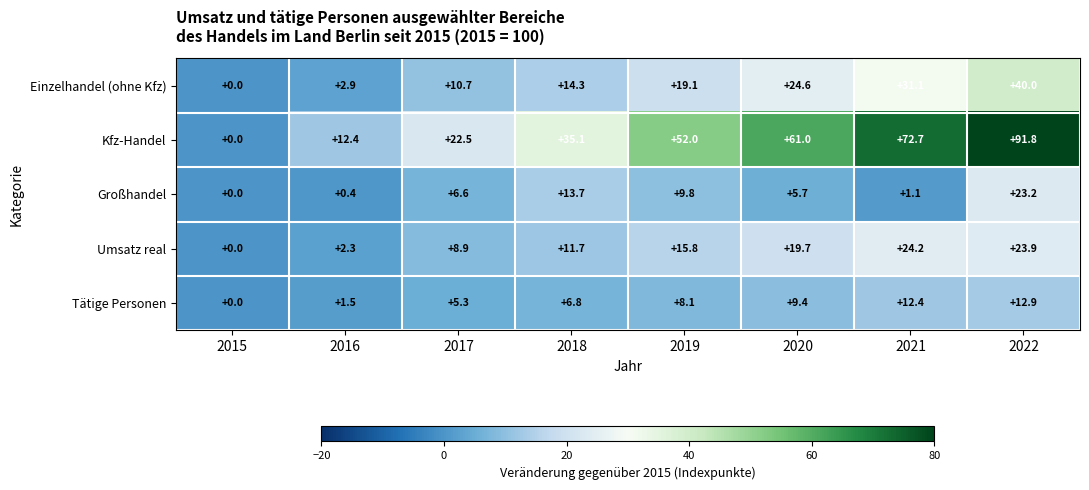

What is the difference between the maximum and minimum values in the Tätige Personen series?

12.9